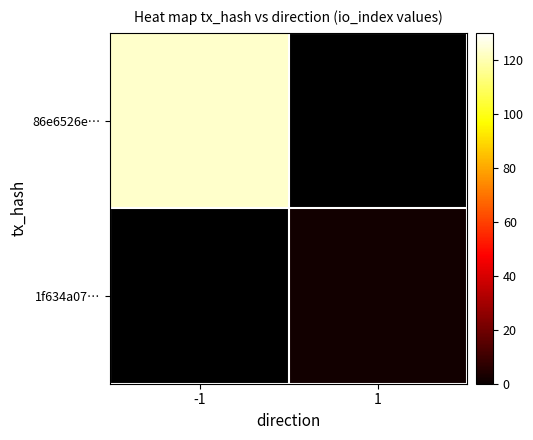

Is the value of 1f634a07… at -1 greater than the value of 86e6526e… at -1?

No